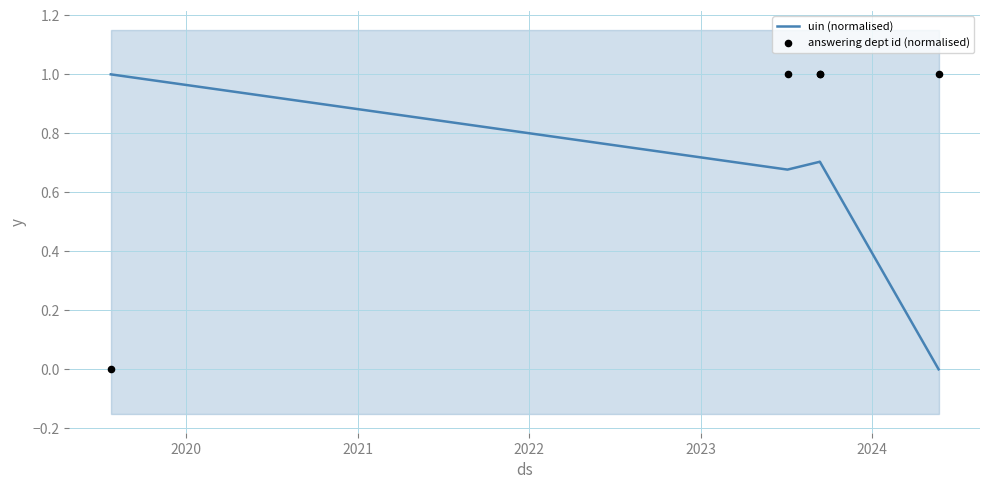

What are all the series names shown in the legend?

uin (normalised), answering dept id (normalised)